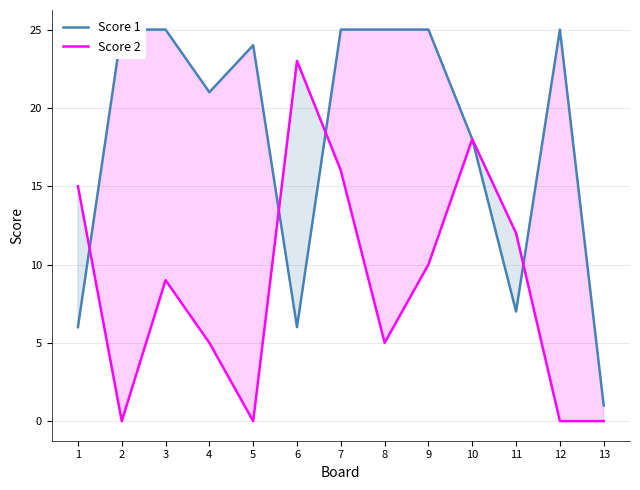

At which category is the sum across all series the highest?

7